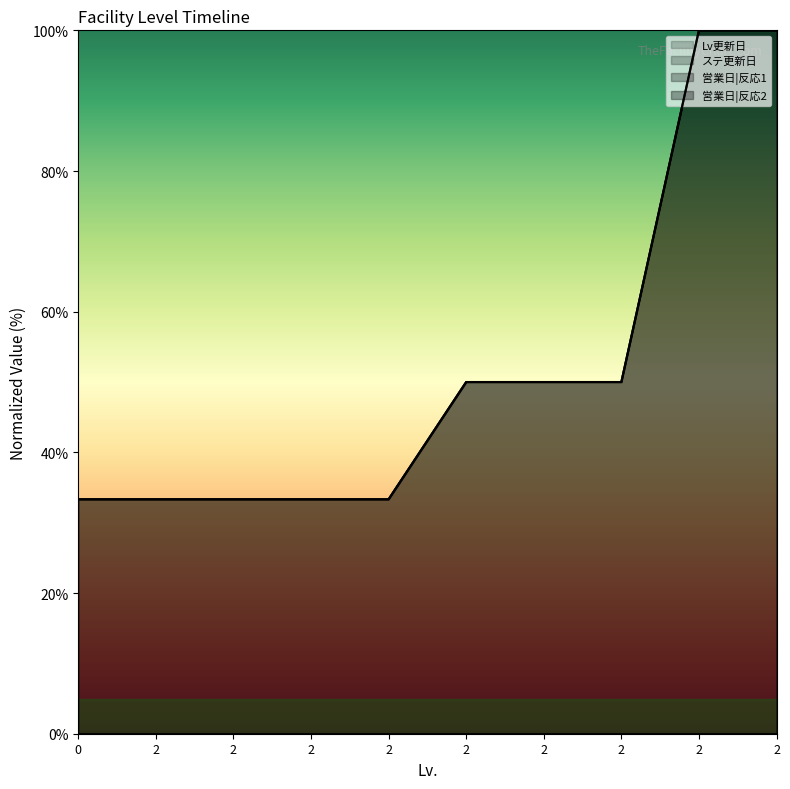

At which label is ステ更新日 closest to 66?

2